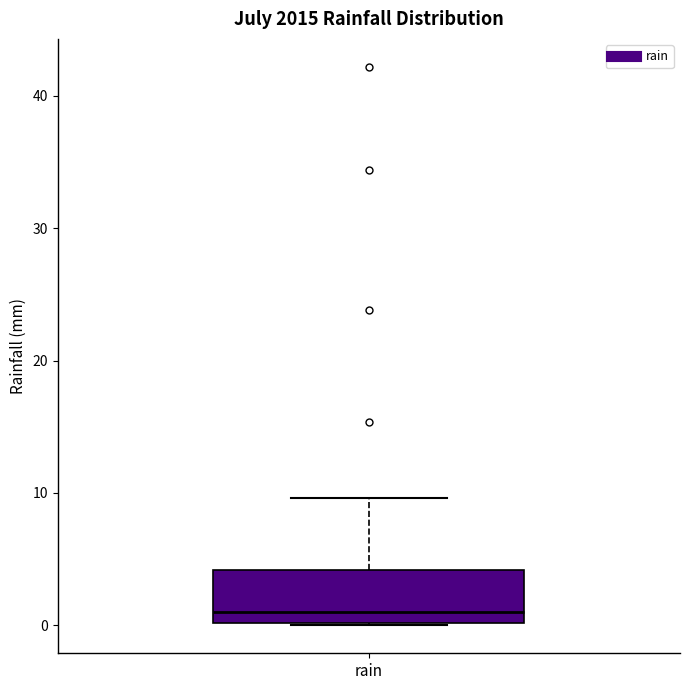

Transcribe this box plot: give where the median line is, the range the box spans, and where the two whiskers end, as read against the y-axis. The values are not printed on the chart, so give them approximately, as read against the axis.

median 1, box 0 to 4, whiskers 0 to 10